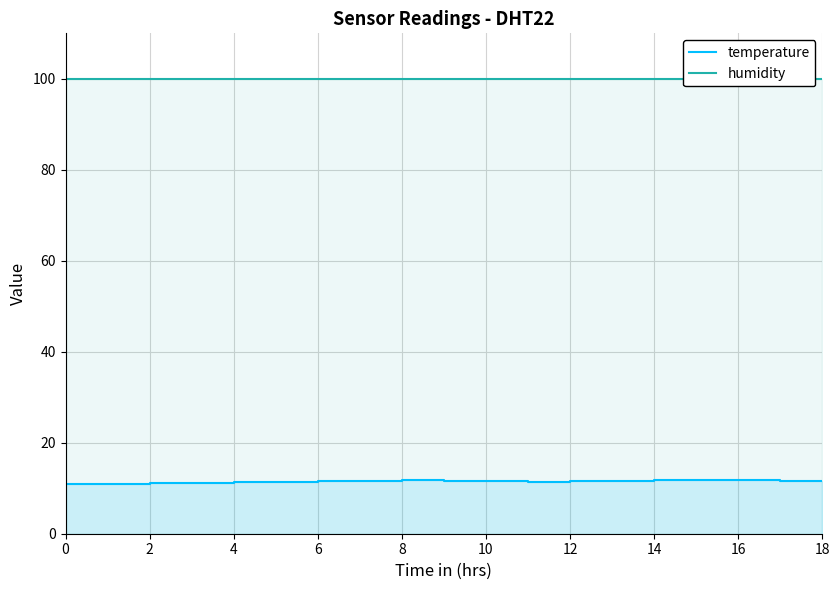

Rank the series at 15 from lowest to highest value.

temperature, humidity